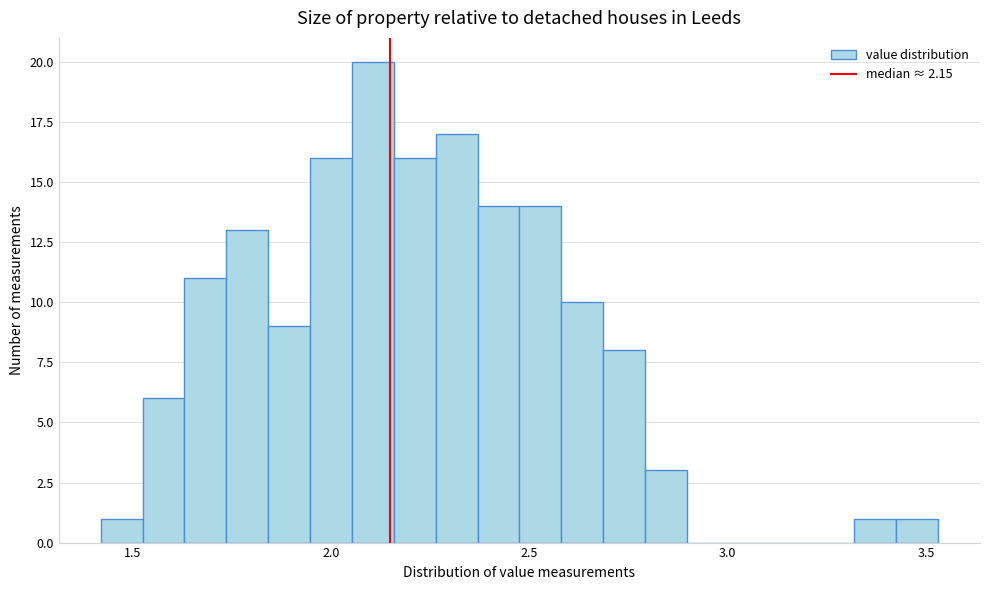

Read against the x-axis, roughly where is the centre of the tallest bar?

2.10